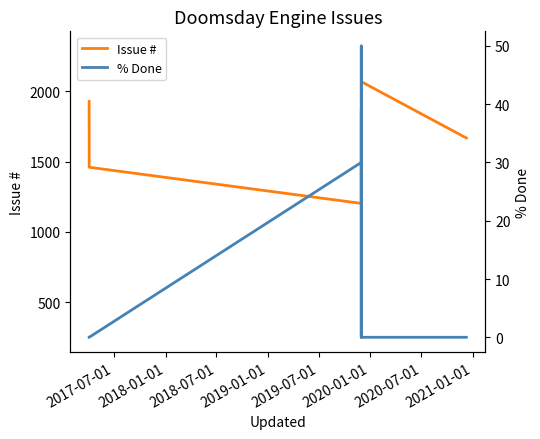

True or false: % Done and Issue # intersect in this chart.

False